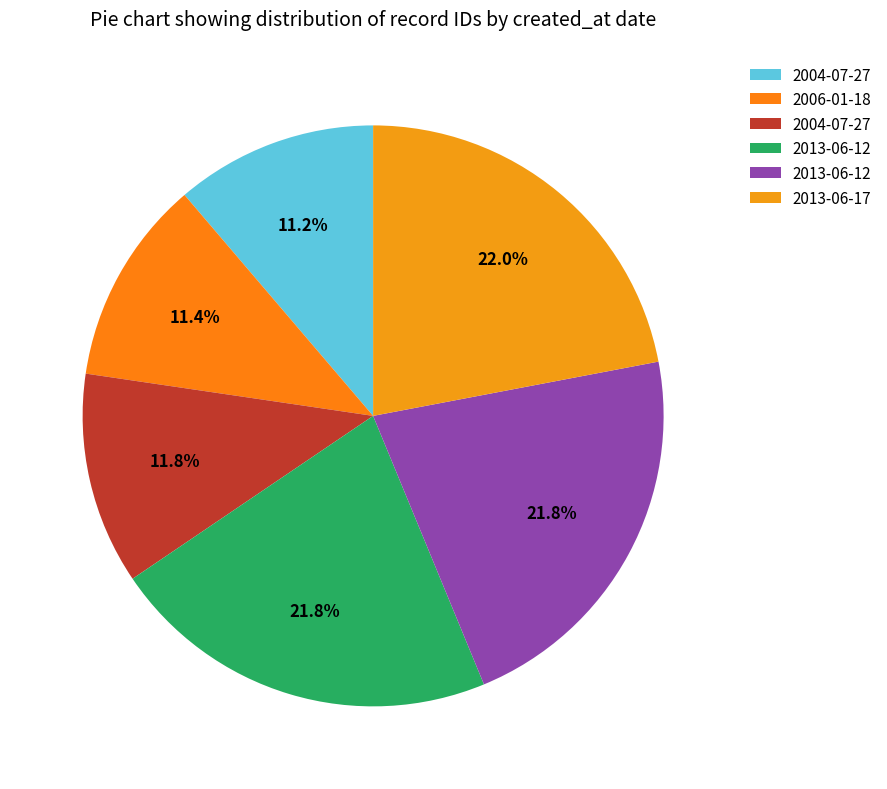

Rank the categories by value from lowest to highest.

2004-07-27, 2006-01-18, 2004-07-27, 2013-06-12, 2013-06-12, 2013-06-17